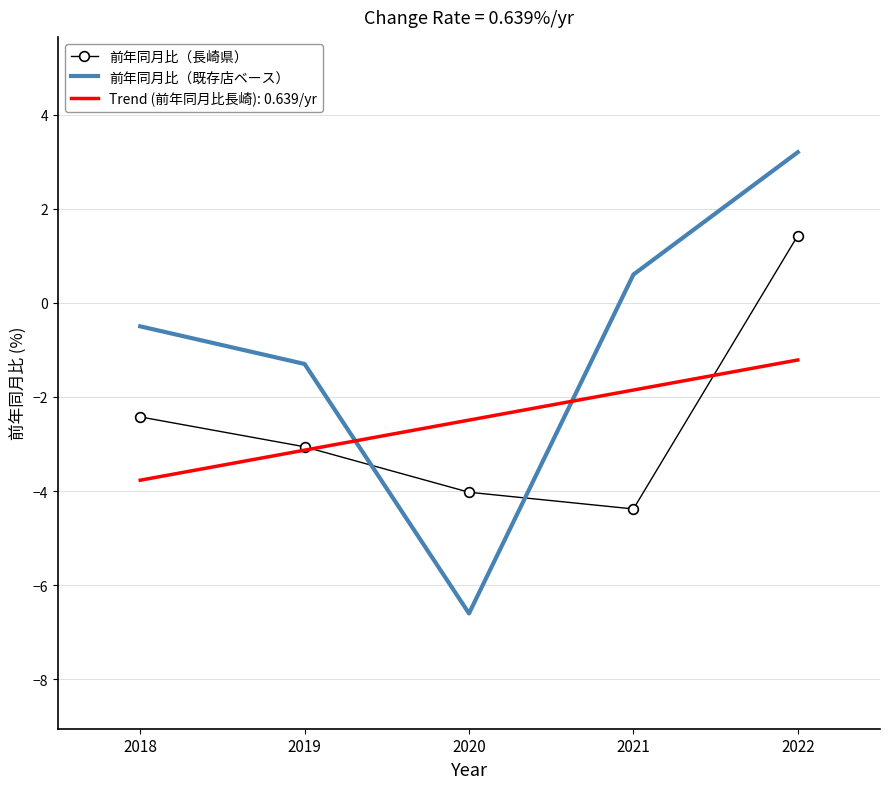

The value of 前年同月比（長崎県） at 2021 is -4.4. True or false?

True